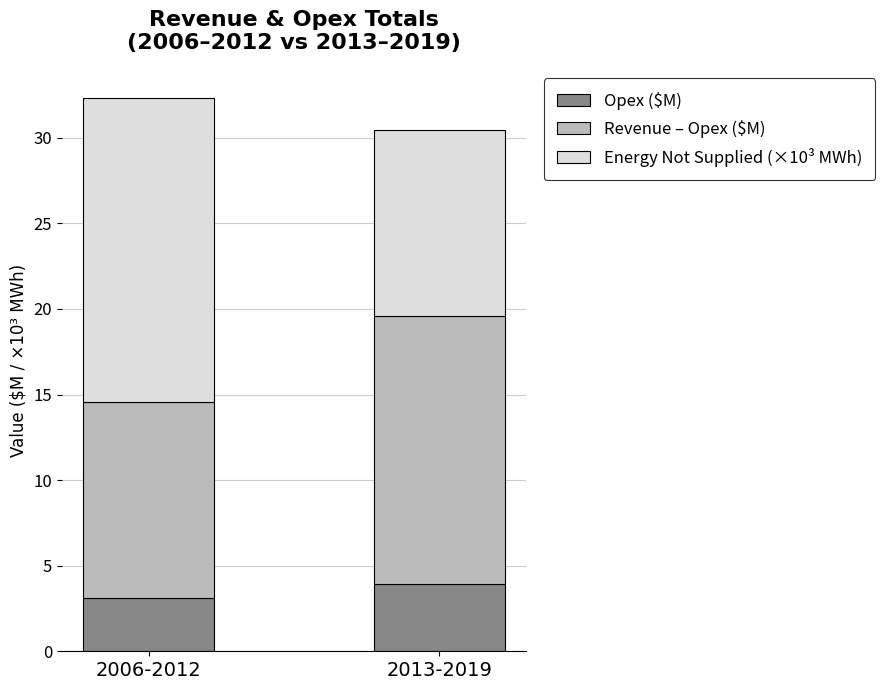

Count the number of data series in this chart.

3